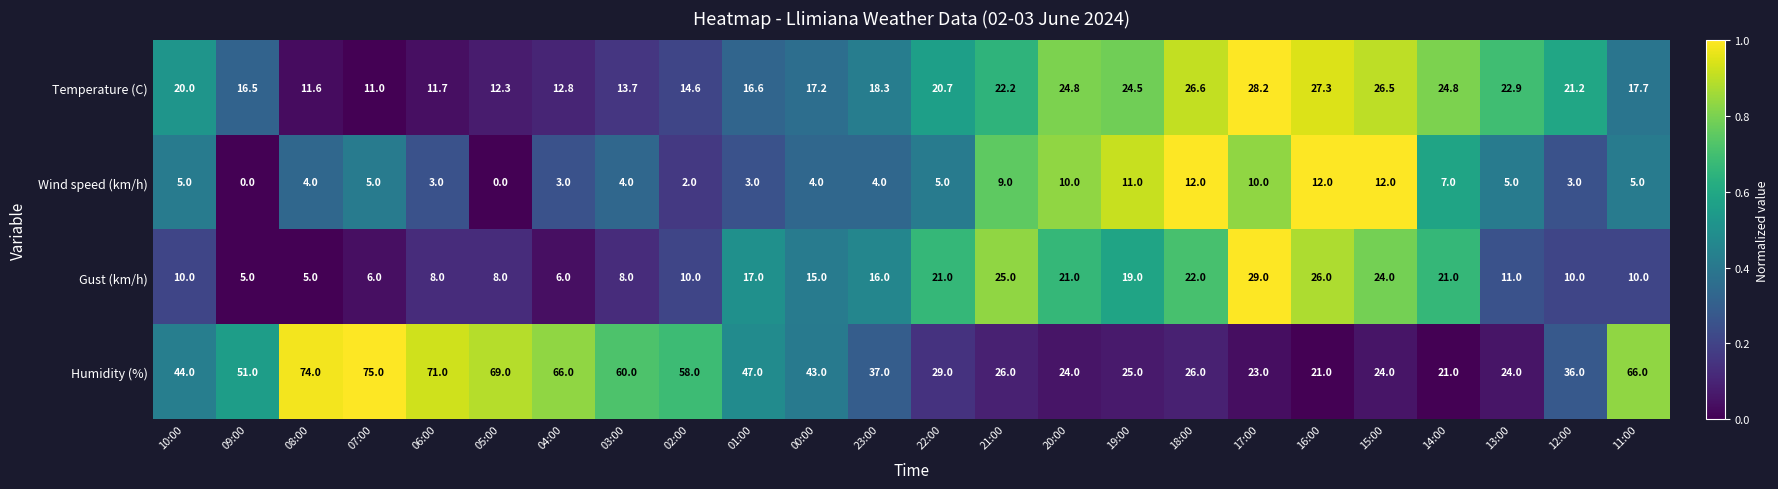

Which series has the widest spread of values?

Humidity (%)